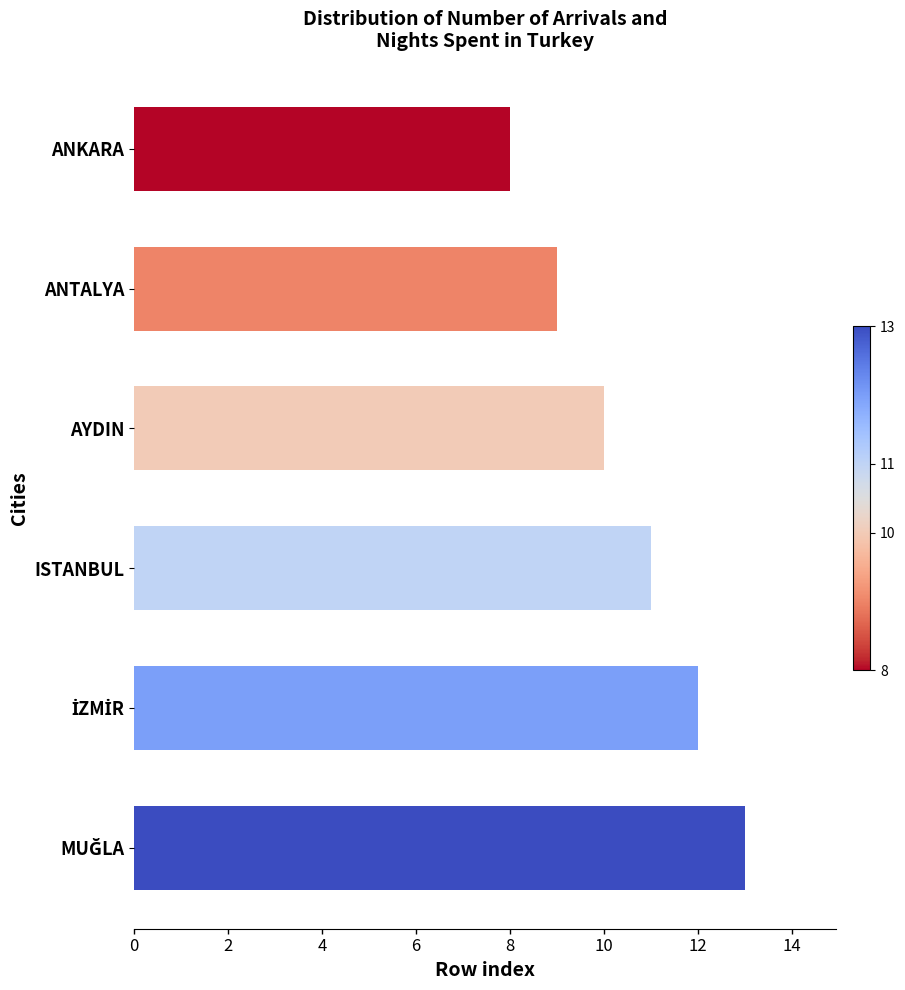

The value at AYDIN is 6. True or false?

False